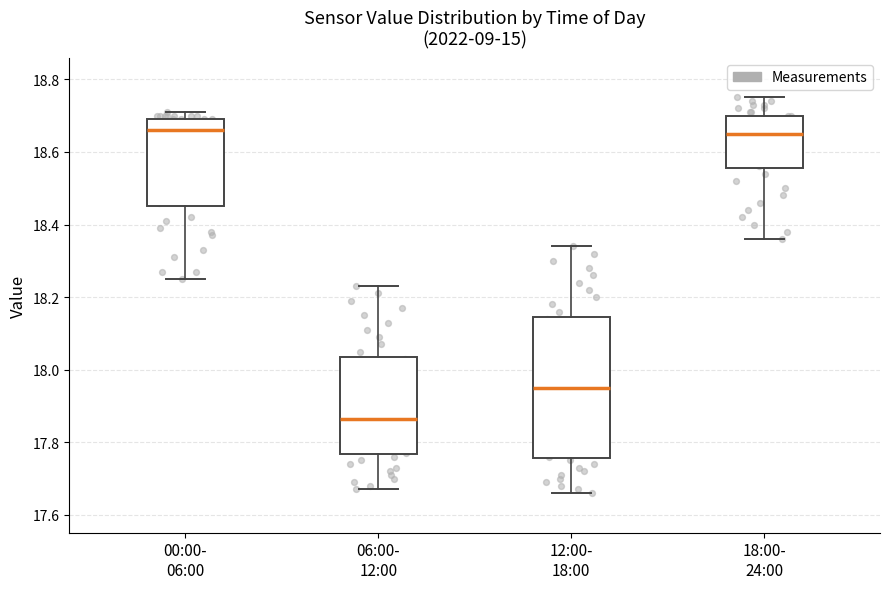

Reading left to right, transcribe this box plot: for each box, give where its median line is, the range the box spans, and where its two whiskers end, as read against the y-axis. The values are not printed on the chart, so give them approximately, as read against the axis.

00:00- 06:00: median 18.66, box 18.46 to 18.70, whiskers 18.26 to 18.72
06:00- 12:00: median 17.86, box 17.76 to 18.04, whiskers 17.68 to 18.24
12:00- 18:00: median 17.96, box 17.76 to 18.14, whiskers 17.66 to 18.34
18:00- 24:00: median 18.66, box 18.56 to 18.70, whiskers 18.36 to 18.76